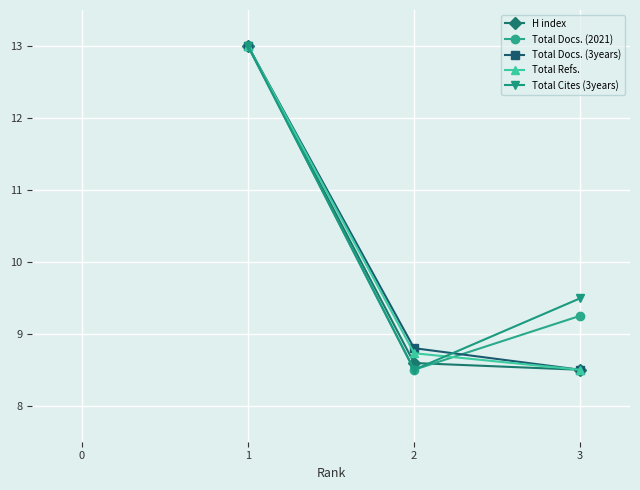

What is the total value across all series at 2?

43.1